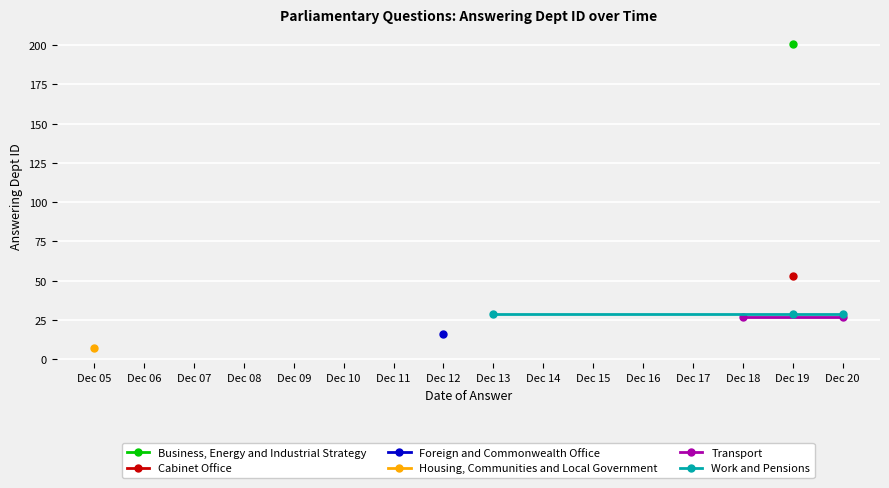

Reading left to right, extract all data points from this chart.

2018-12-20=29	2018-12-20=27	2018-12-19=53	2018-12-19=201	2018-12-19=29	2018-12-18=27	2018-12-13=29	2018-12-12=16	2018-12-05=7